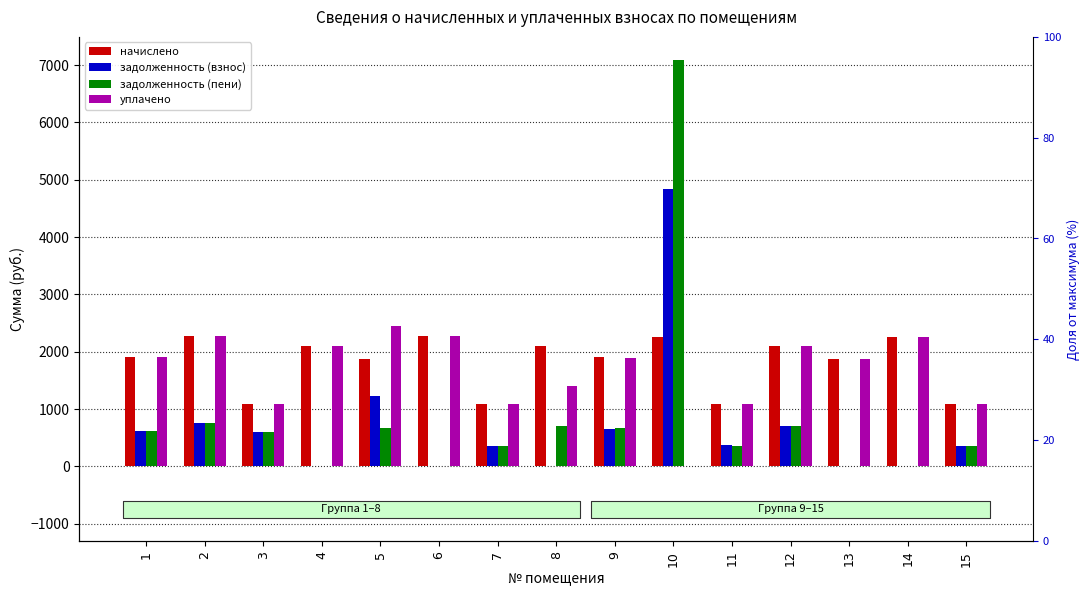

Reading right to left, extract all data points from this chart.

начислено: 15=1084.0	14=2260.1	13=1880.4	12=2093.3	11=1084.0	10=2256.4	9=1906.2	8=2097.9	7=1087.7	6=2267.5	5=1880.4	4=2097.9	3=1087.7	2=2267.5	1=1902.5
задолженность (взнос): 15=360.4	14=0.0	13=0.0	12=697.5	11=364.1	10=4840.1	9=656.2	8=0.0	7=362.6	6=0.0	5=1231.9	4=0.0	3=598.6	2=755.8	1=620.7
задолженность (пени): 15=361.1	14=0.0	13=0.0	12=697.8	11=361.3	10=7096.5	9=669.7	8=699.3	7=362.6	6=0.0	5=662.3	4=0.0	3=597.5	2=755.8	1=619.7
уплачено: 15=1083.3	14=2260.1	13=1880.4	12=2093.0	11=1086.7	10=0.0	9=1892.7	8=1398.6	7=1087.7	6=2267.5	5=2450.0	4=2097.9	3=1088.8	2=2267.5	1=1903.4